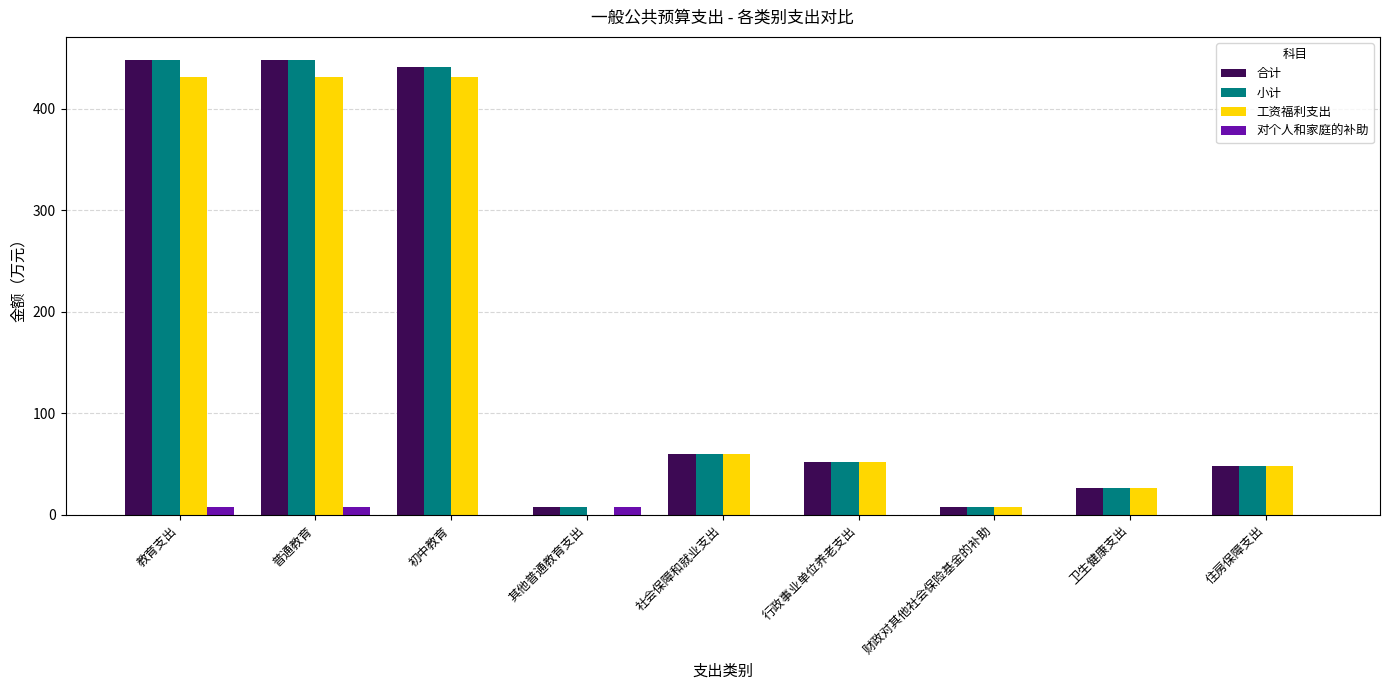

What is the average value of the 对个人和家庭的补助 series?

2.4